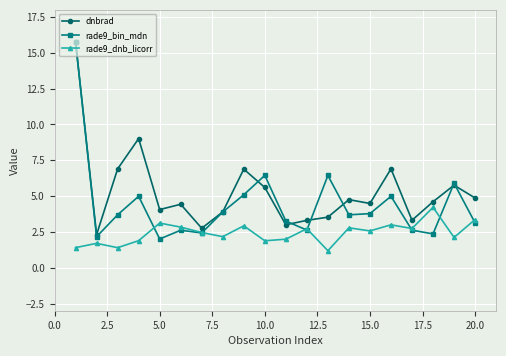

List the series in order of their overall mean, highest first.

dnbrad, rade9_bin_mdn, rade9_dnb_licorr